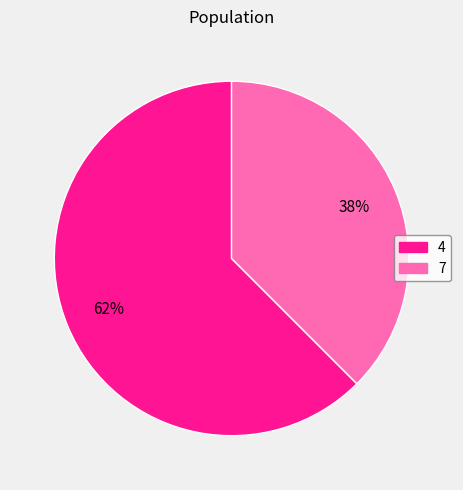

How many slices are in this pie chart?

2